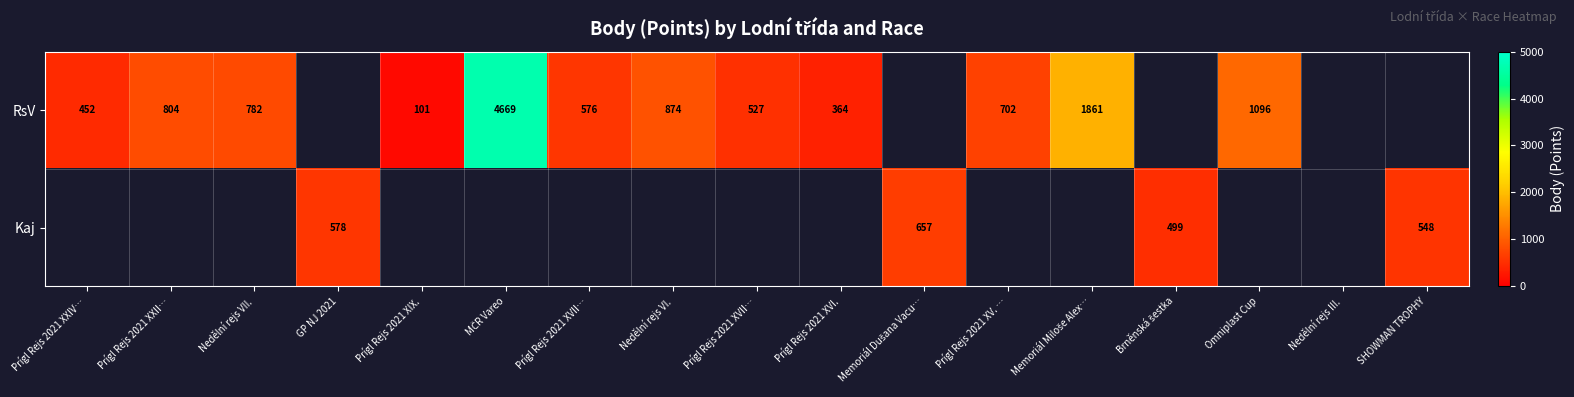

Which series has the widest spread of values?

RsV